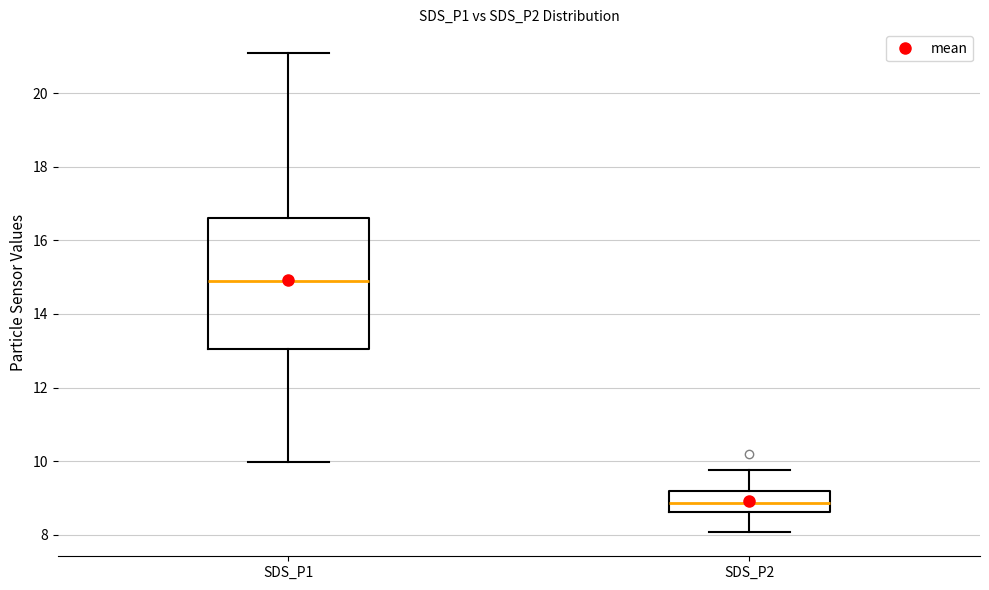

Reading left to right, transcribe this box plot: for each box, give where its median line is, the range the box spans, and where its two whiskers end, as read against the y-axis. The values are not printed on the chart, so give them approximately, as read against the axis.

SDS_P1: median 14.8, box 13.0 to 16.6, whiskers 10.0 to 21.0
SDS_P2: median 8.8, box 8.6 to 9.2, whiskers 8.0 to 9.8